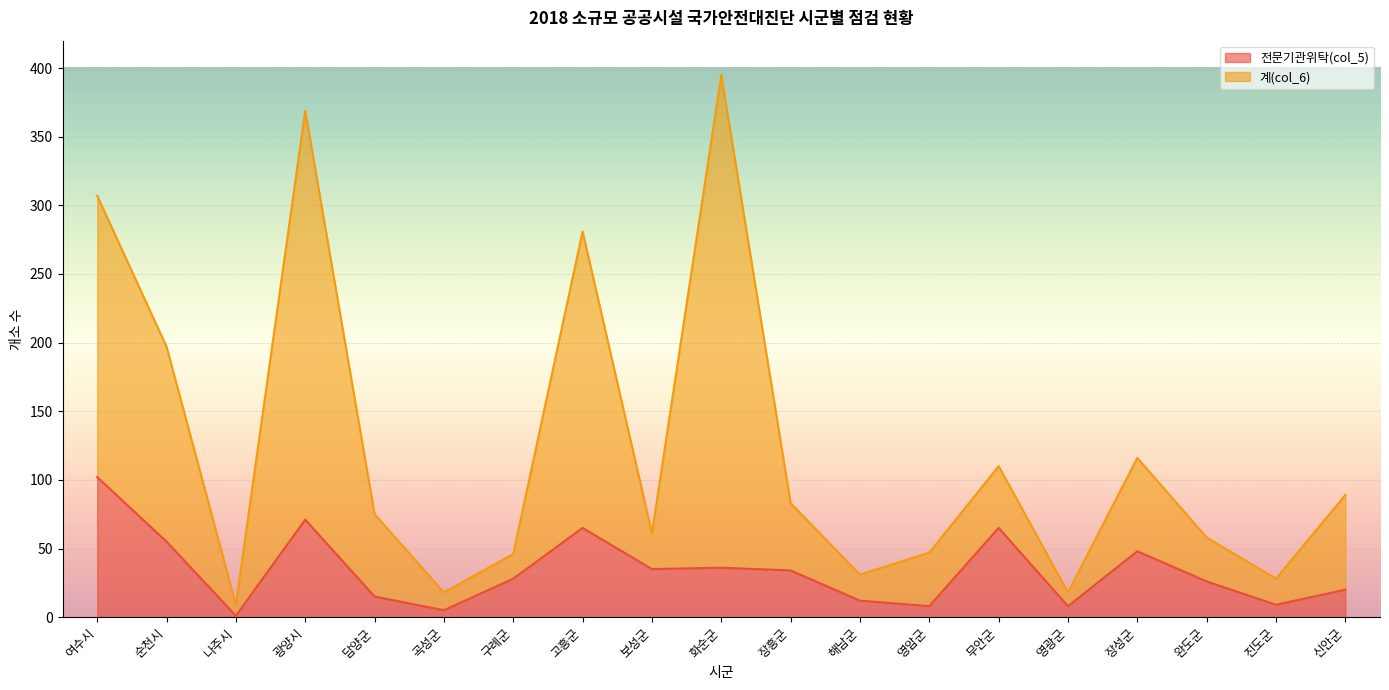

Rank the series at 장흥군 from highest to lowest value.

계(col_6), 전문기관위탁(col_5)